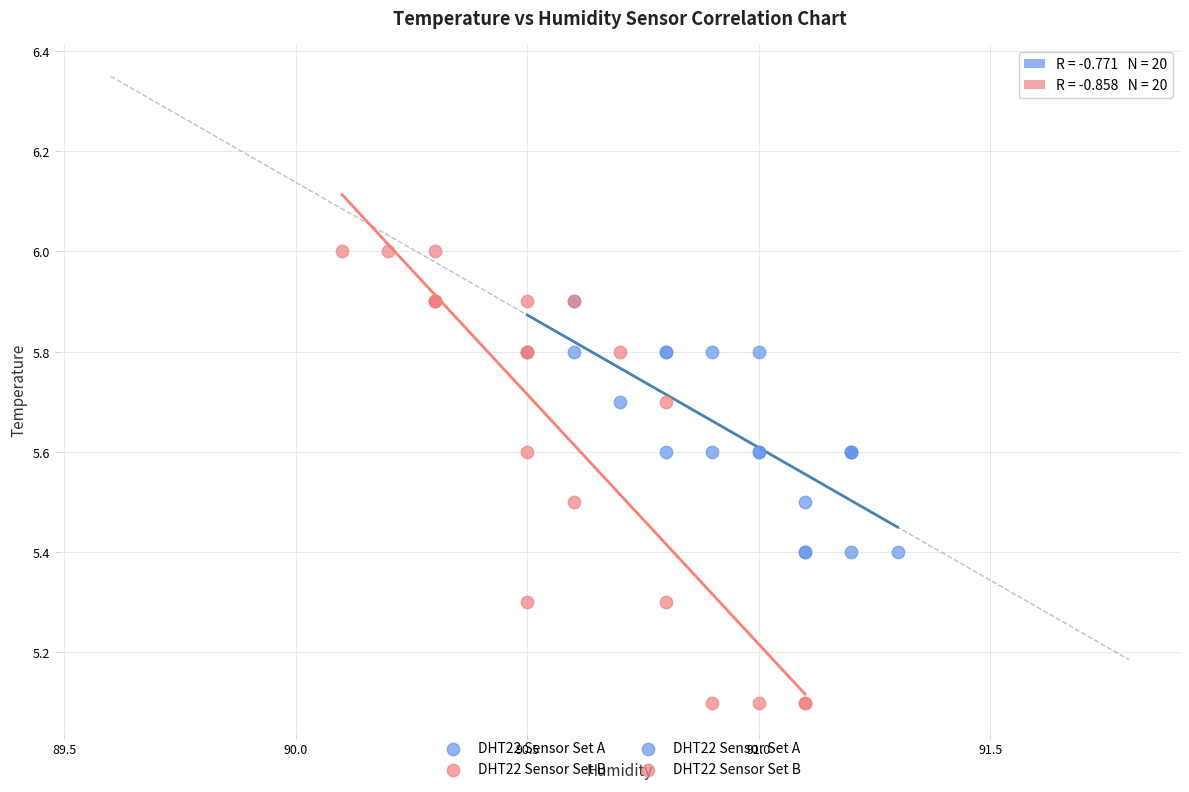

Which series contains the highest Y value?

DHT22 Sensor Set B